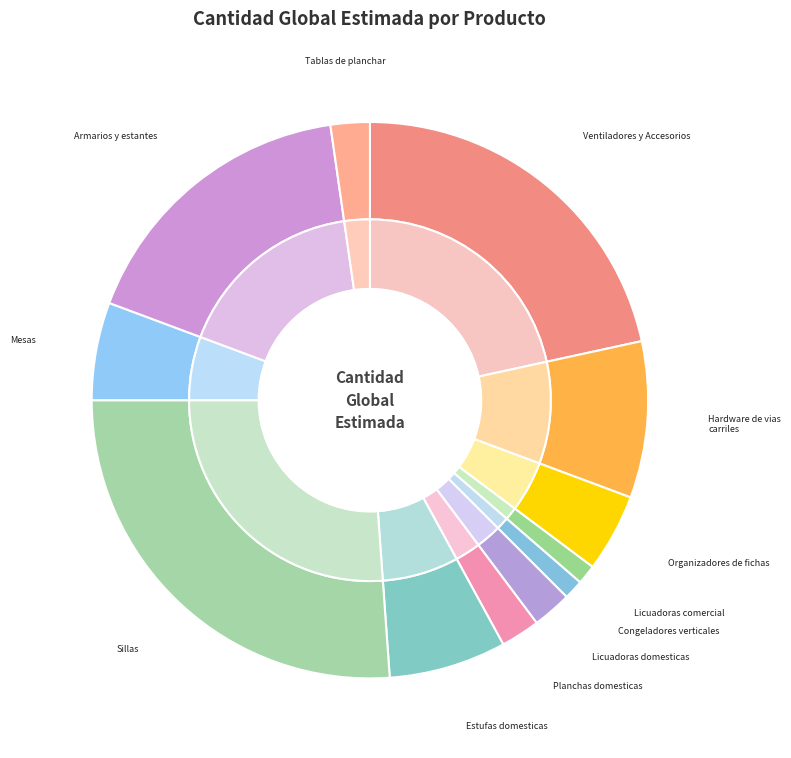

Between Organizadores de fichas and Hardware de vias carriles, which is larger?

Hardware de vias carriles